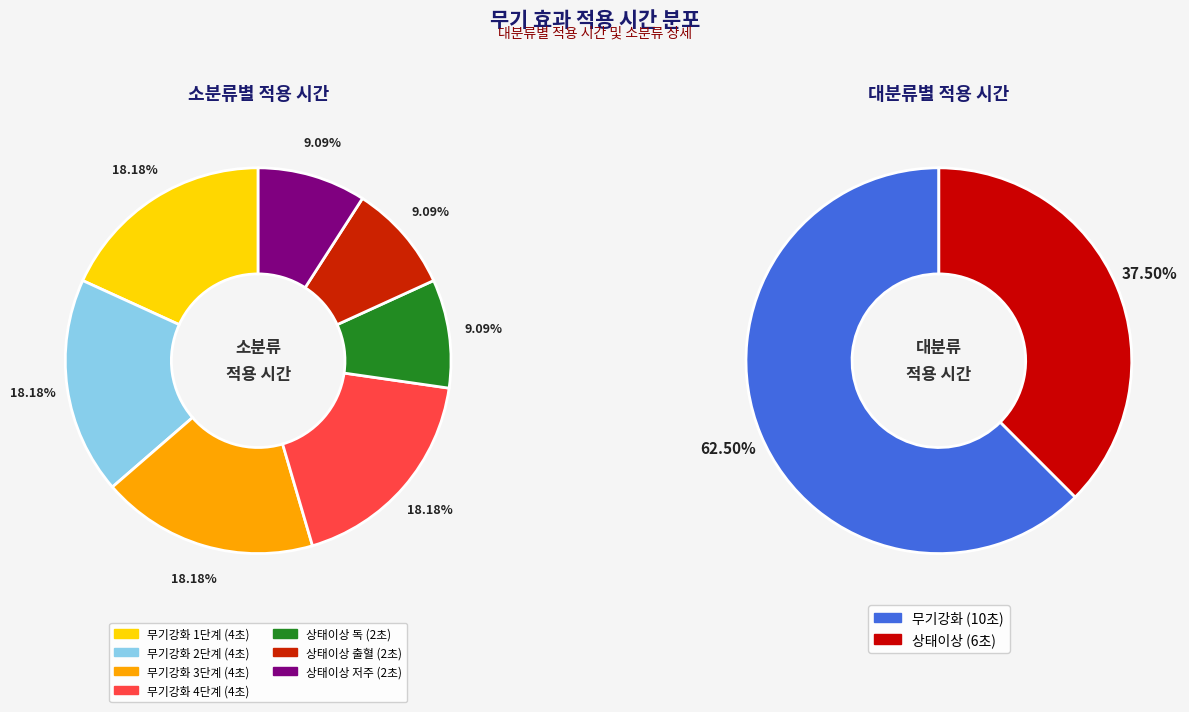

Count the number of slices in the pie.

7